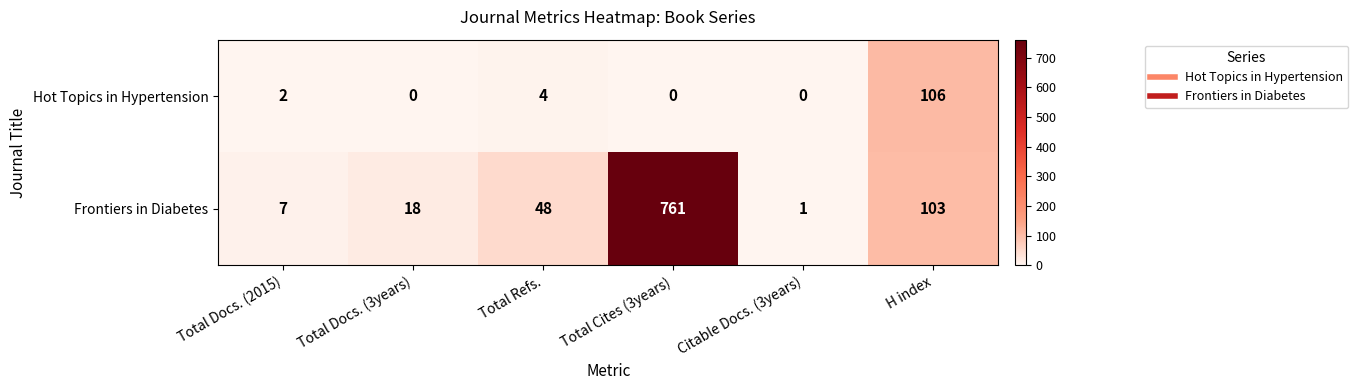

At how many categories does at least one series exceed 690?

1